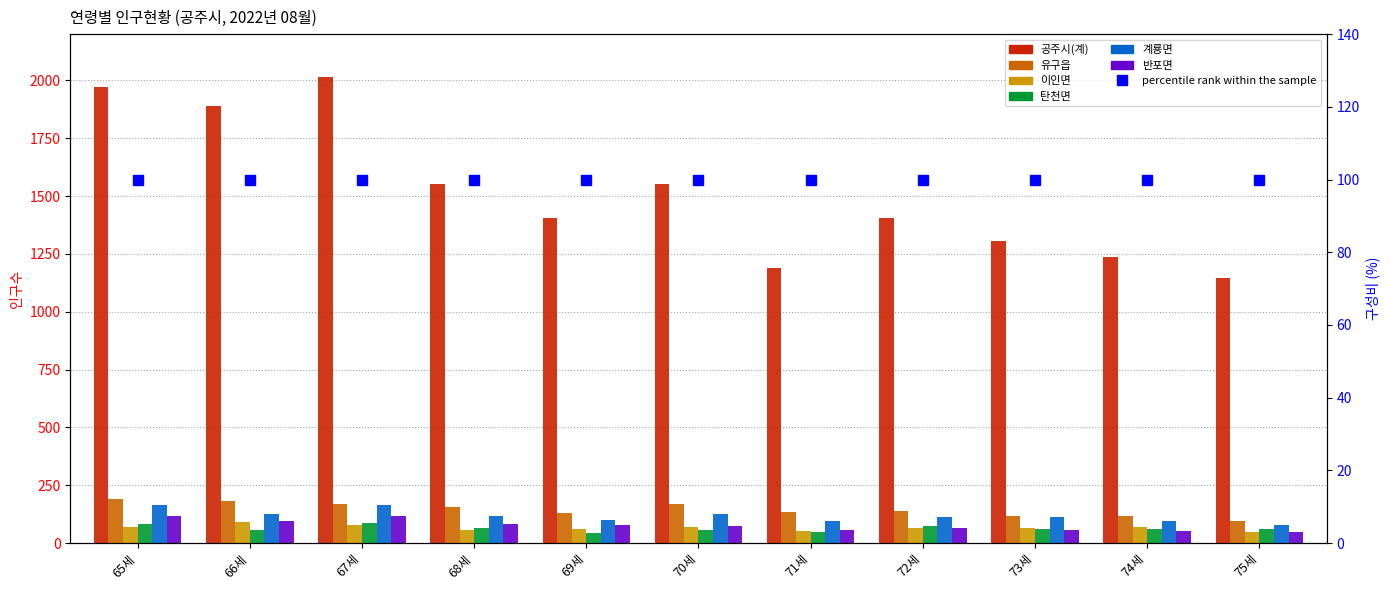

Reading right to left, transcribe all the data shown in this chart.

공주시(계): 75세=1145	74세=1235	73세=1307	72세=1403	71세=1191	70세=1552	69세=1406	68세=1551	67세=2013	66세=1888	65세=1973
유구읍: 75세=97	74세=116	73세=118	72세=140	71세=134	70세=168	69세=129	68세=154	67세=170	66세=183	65세=192
이인면: 75세=48	74세=68	73세=66	72세=65	71세=52	70세=69	69세=61	68세=56	67세=78	66세=92	65세=69
탄천면: 75세=59	74세=59	73세=62	72세=75	71세=47	70세=55	69세=44	68세=65	67세=85	66세=58	65세=82
계룡면: 75세=78	74세=95	73세=111	72세=113	71세=95	70세=125	69세=98	68세=117	67세=166	66세=127	65세=163
반포면: 75세=48	74세=51	73세=55	72세=66	71세=58	70세=74	69세=76	68세=81	67세=119	66세=97	65세=117